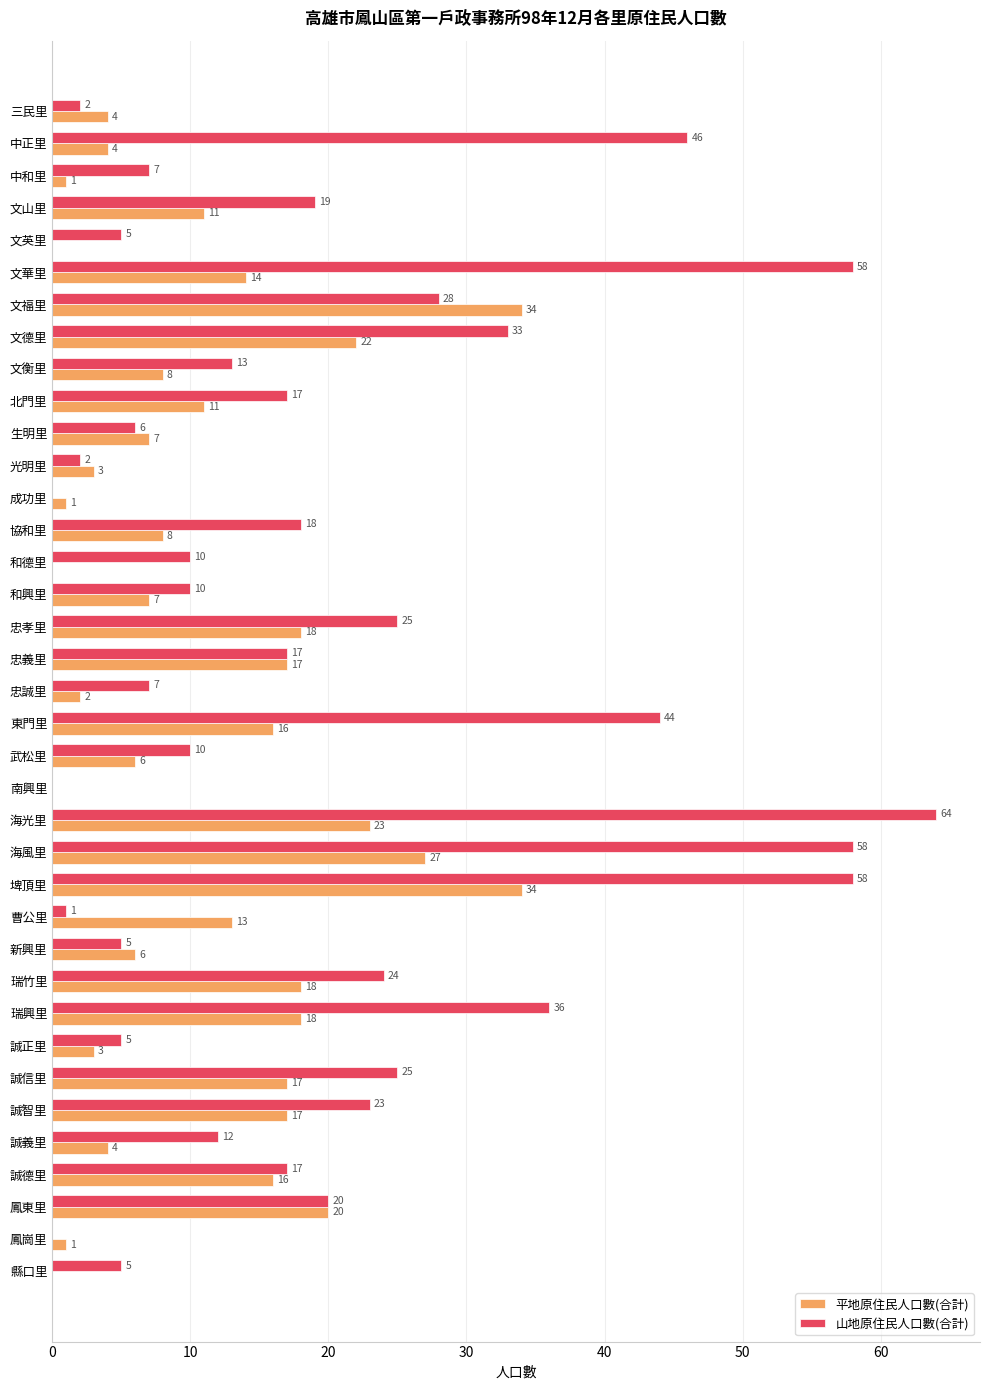

Which series has the largest total across all categories?

山地原住民人口數(合計)